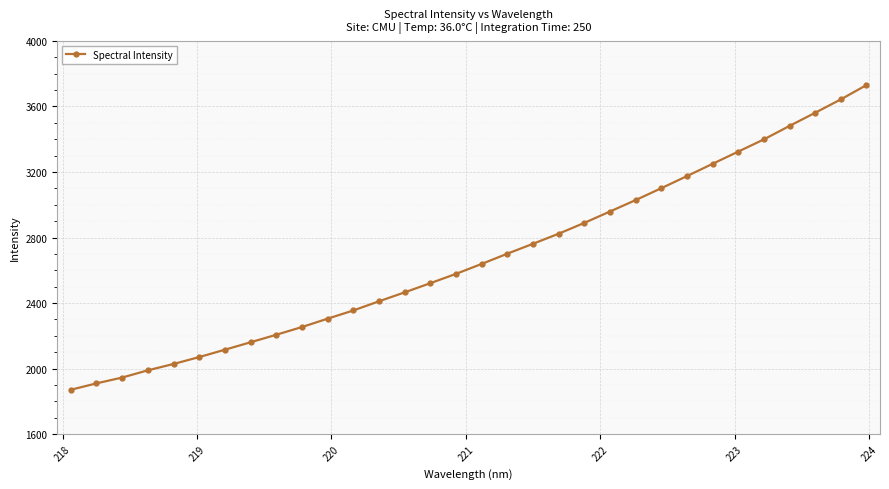

What is the value of the 9th point from the left?

2206.6